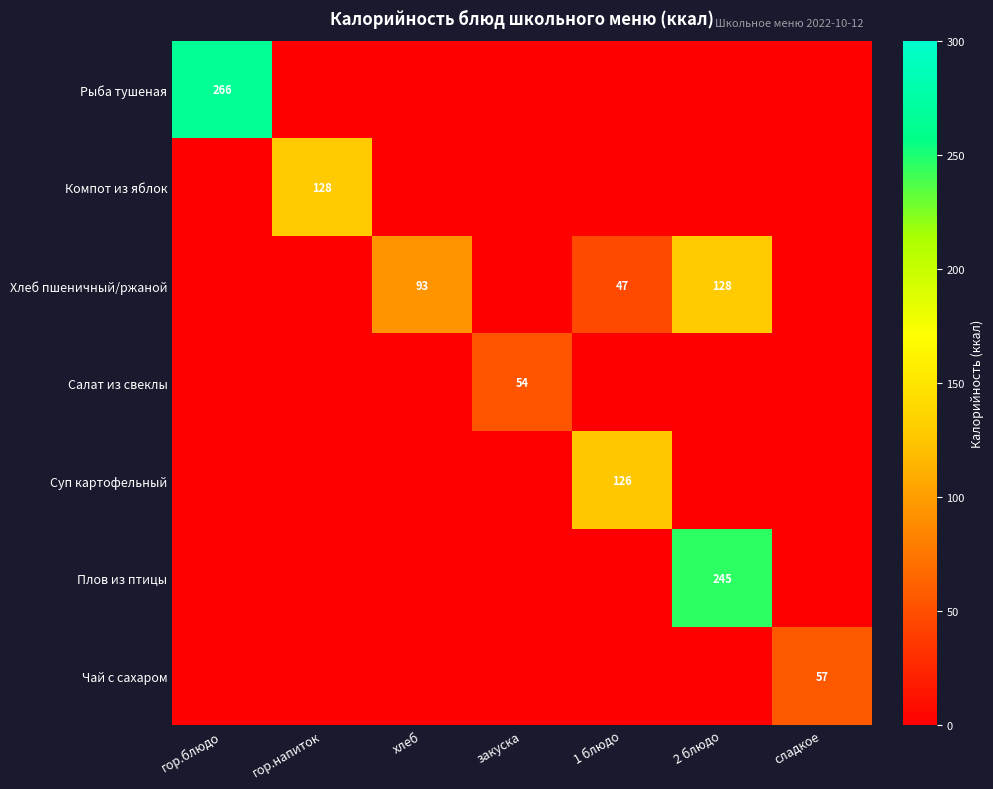

How many distinct data groups are displayed?

7